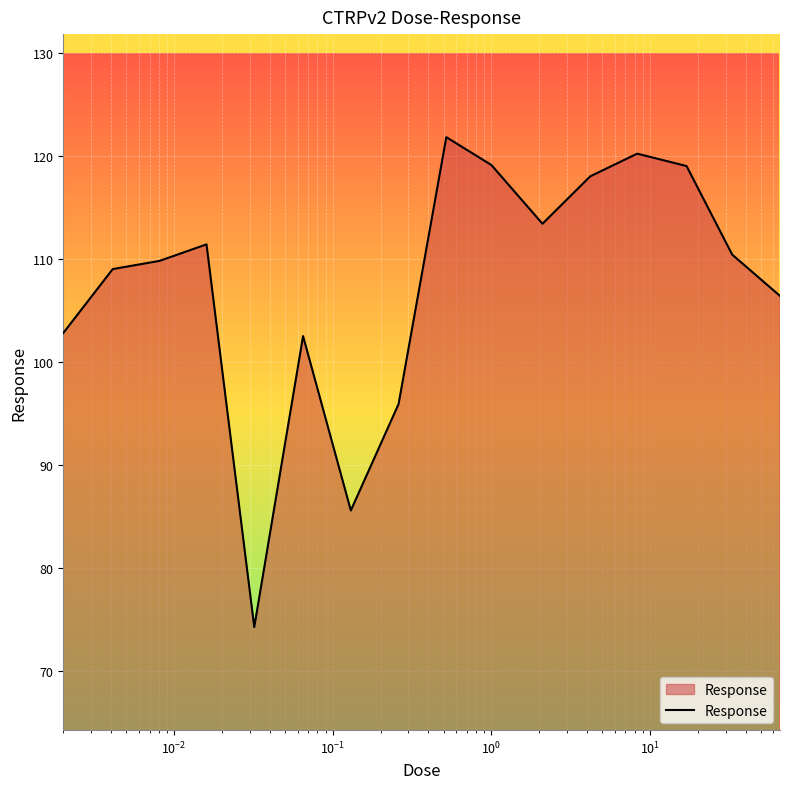

How many lines are shown in the chart?

1